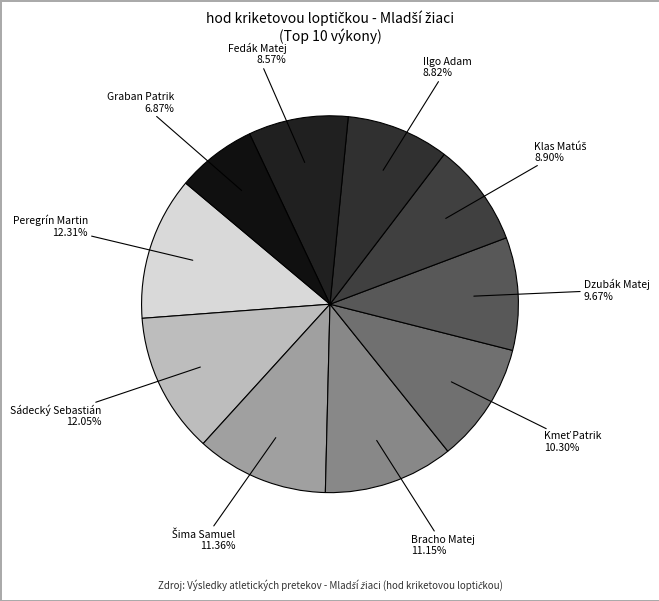

Is it true that Graban Patrik is 7% of the pie?

True